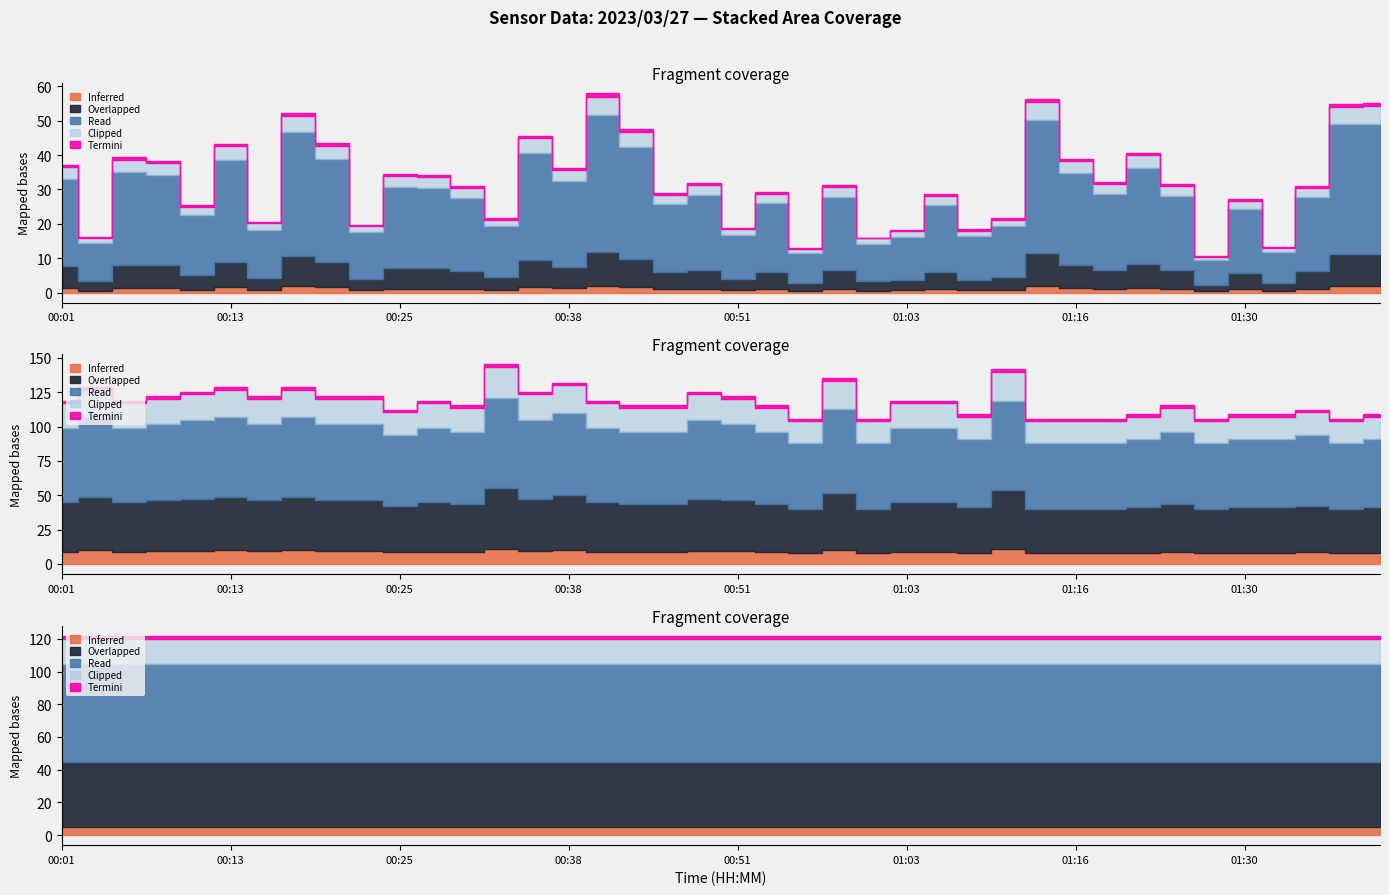

The value of Humidity at 00:53 is 146.1. True or false?

False